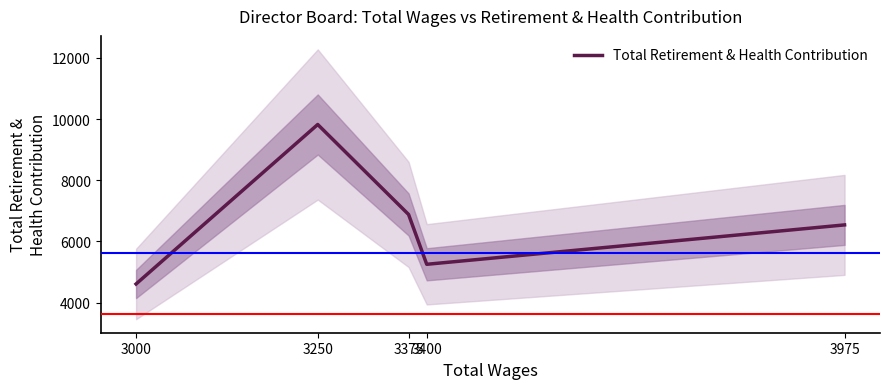

Which category has the lowest value across all series?

3000